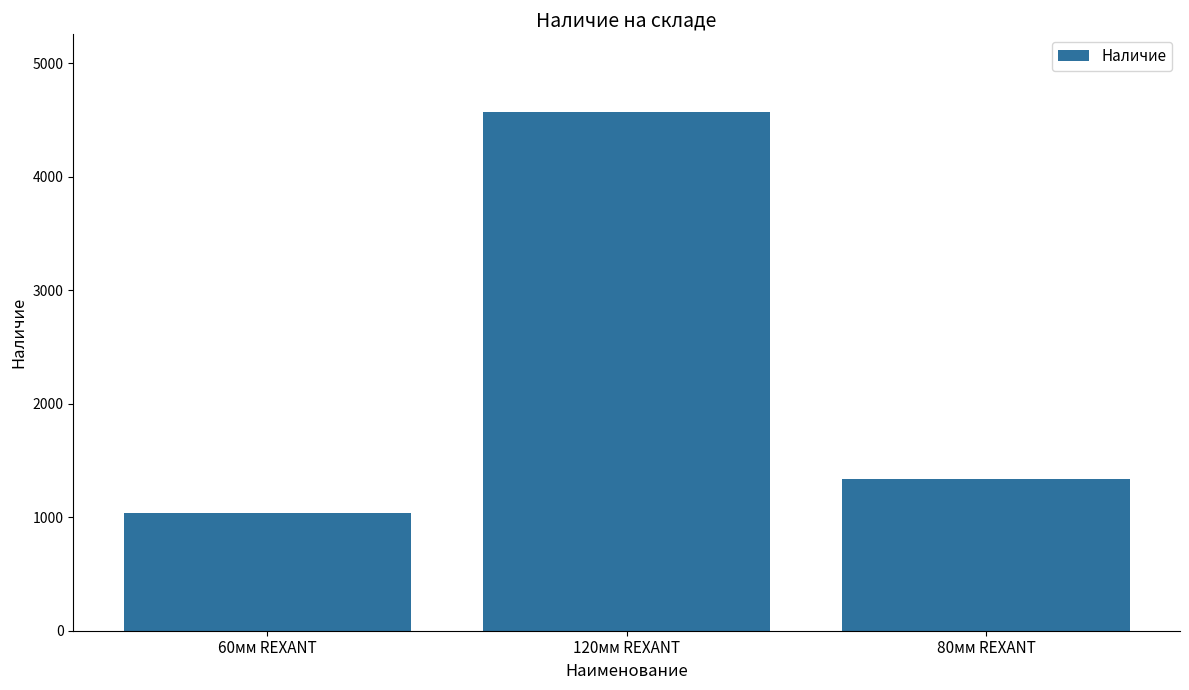

Reading left to right, transcribe all the data shown in this chart.

60мм REXANT=1040	120мм REXANT=4570	80мм REXANT=1338